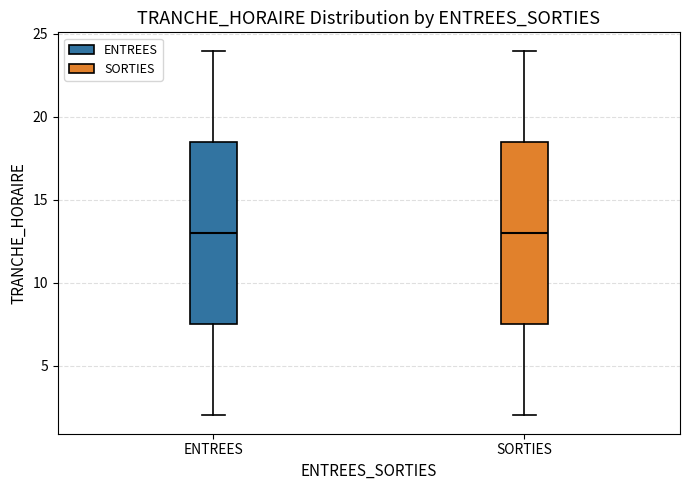

Reading left to right, read every box against the y-axis: the position of its median line, the range the box covers, and the ends of its whiskers. The values are not printed on the chart, so give them approximately, as read against the axis.

ENTREES: median 13.0, box 7.5 to 18.5, whiskers 2.0 to 24.0
SORTIES: median 13.0, box 7.5 to 18.5, whiskers 2.0 to 24.0